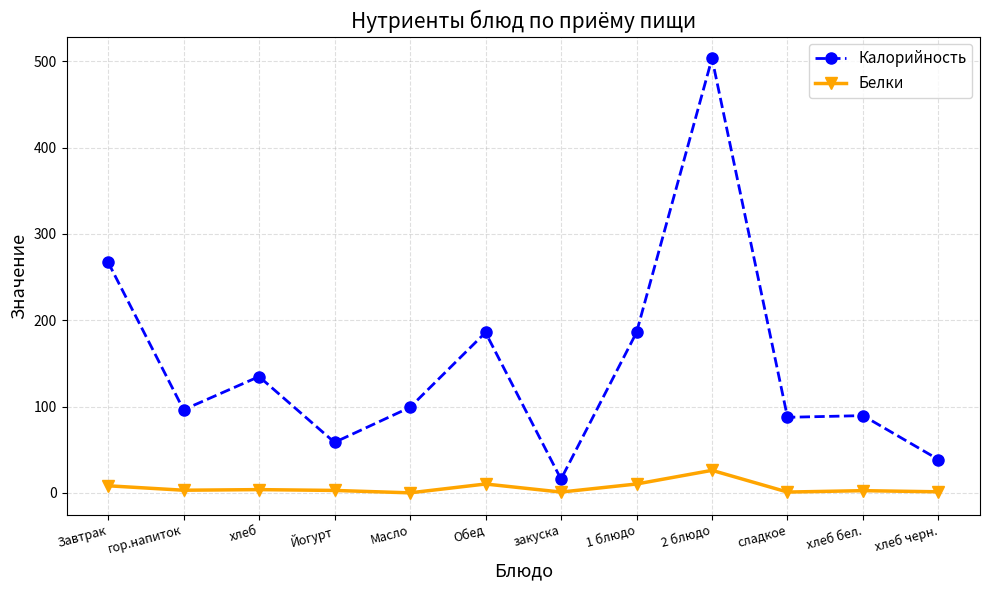

True or false: Белки has a value of 10.3 at Обед.

True